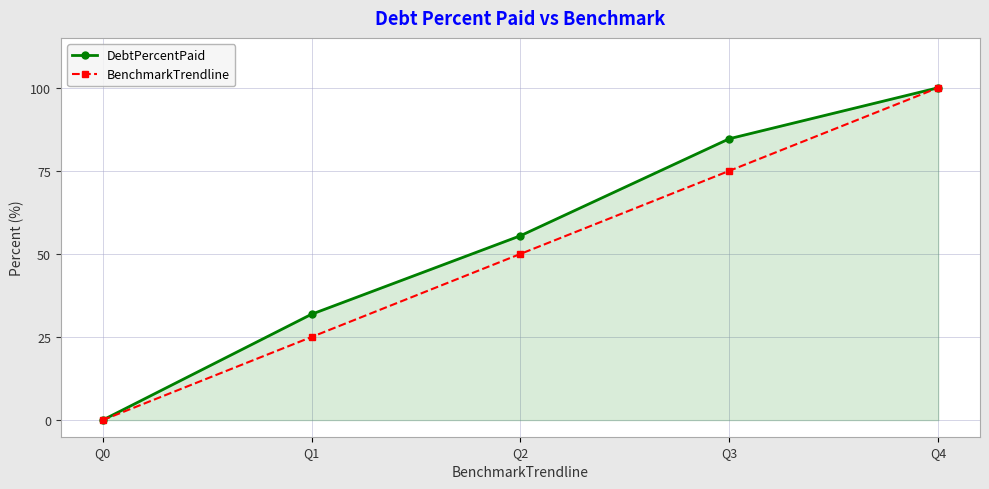

How many lines are shown in the chart?

2